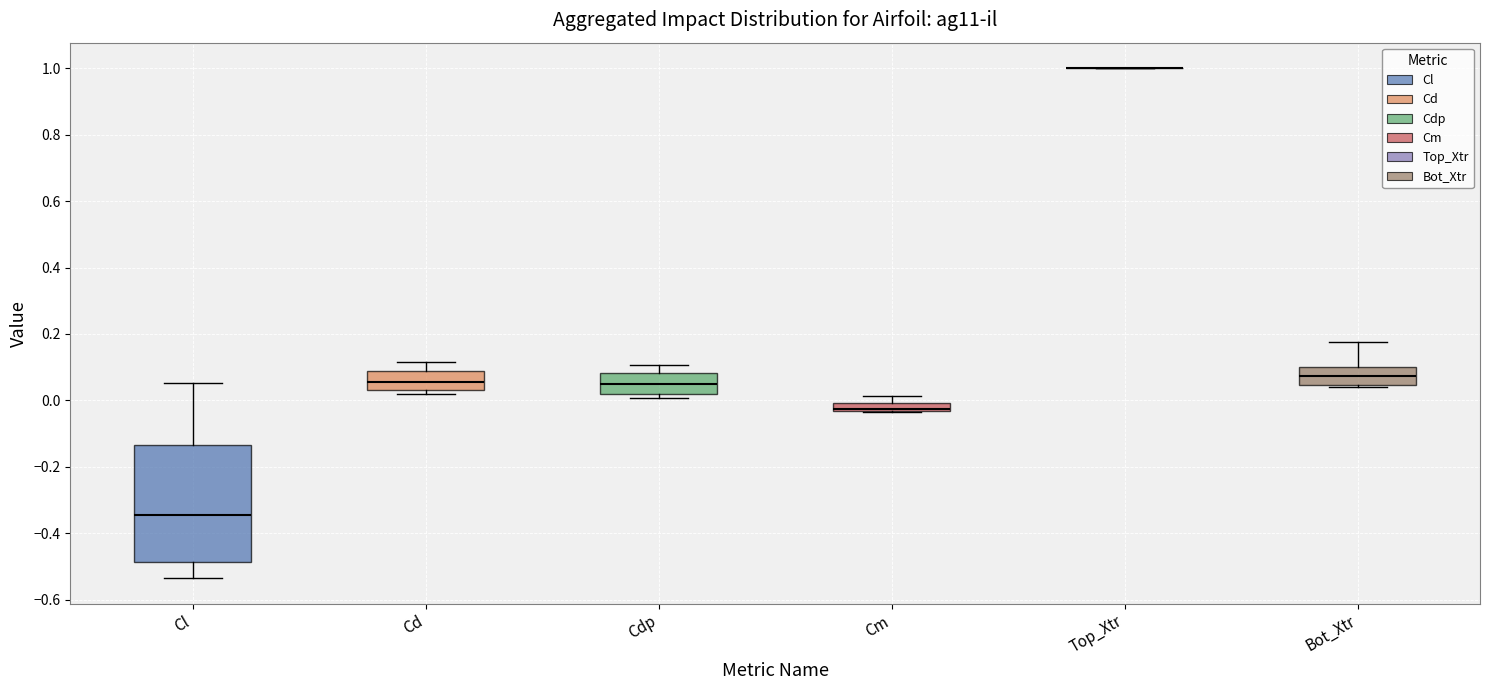

Where is the upper edge of the box for Bot_Xtr on the y-axis? The values are not printed on the chart, so give them approximately, as read against the axis.

0.10